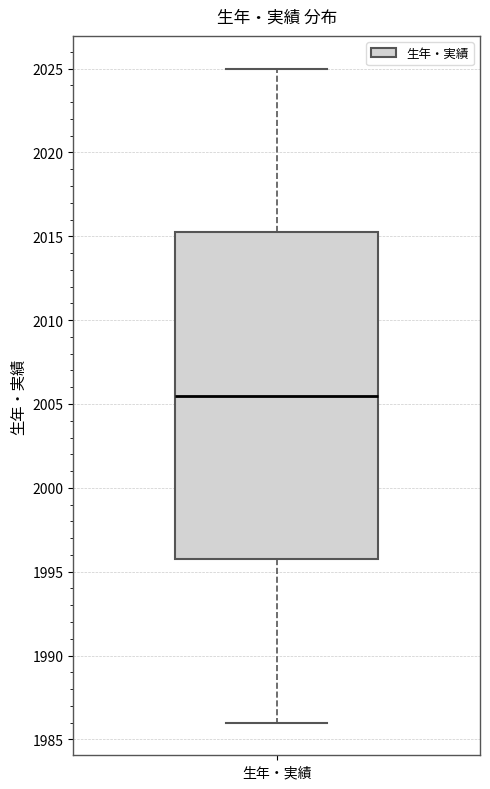

Where does the median line of the box for 生年・実績 sit on the y-axis? The values are not printed on the chart, so give them approximately, as read against the axis.

2005.5